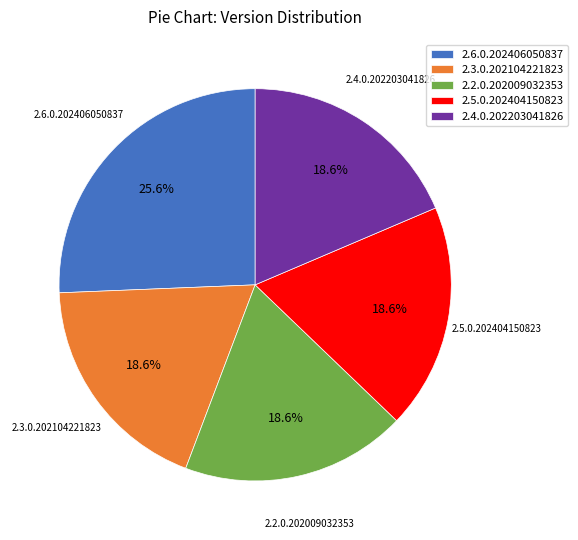

Does any single category account for the majority?

No